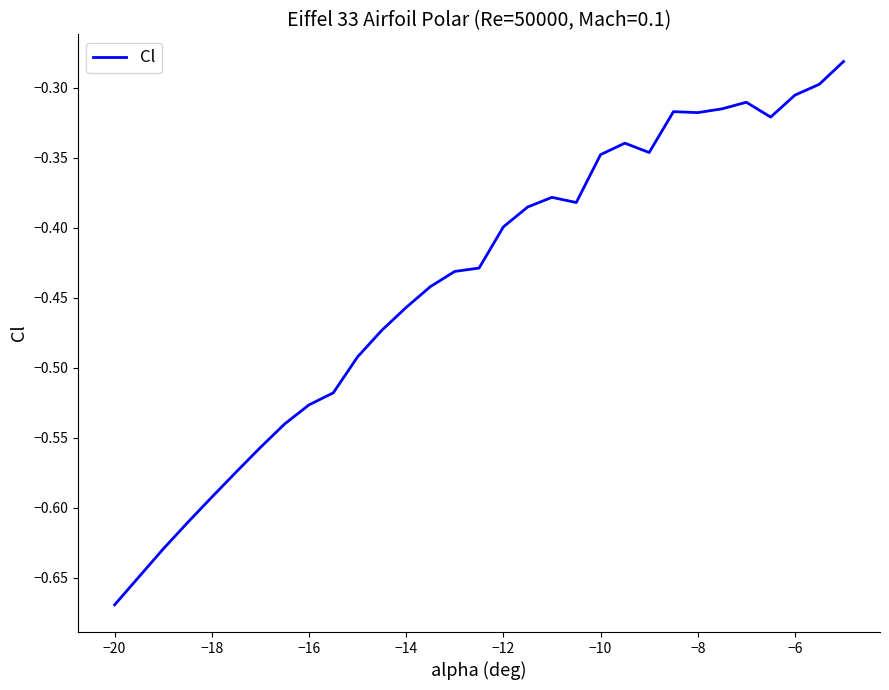

What is the difference between the maximum and minimum values?

0.4